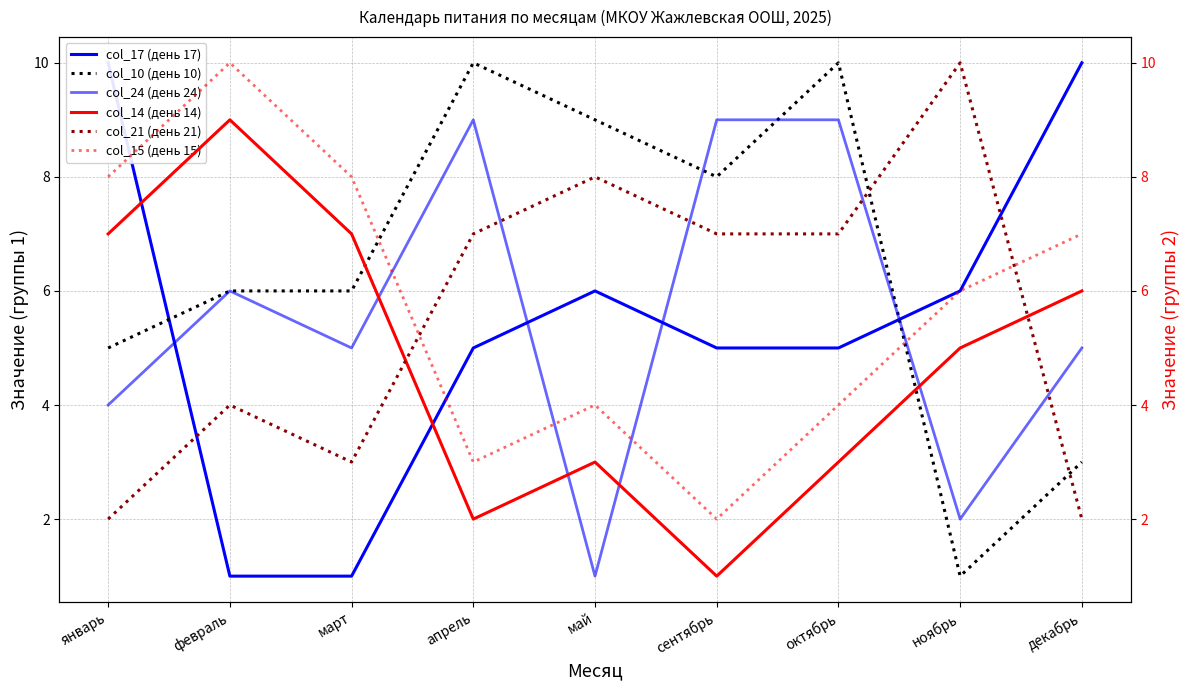

Where is col_17 (день 17) nearest to the value 5?

апрель